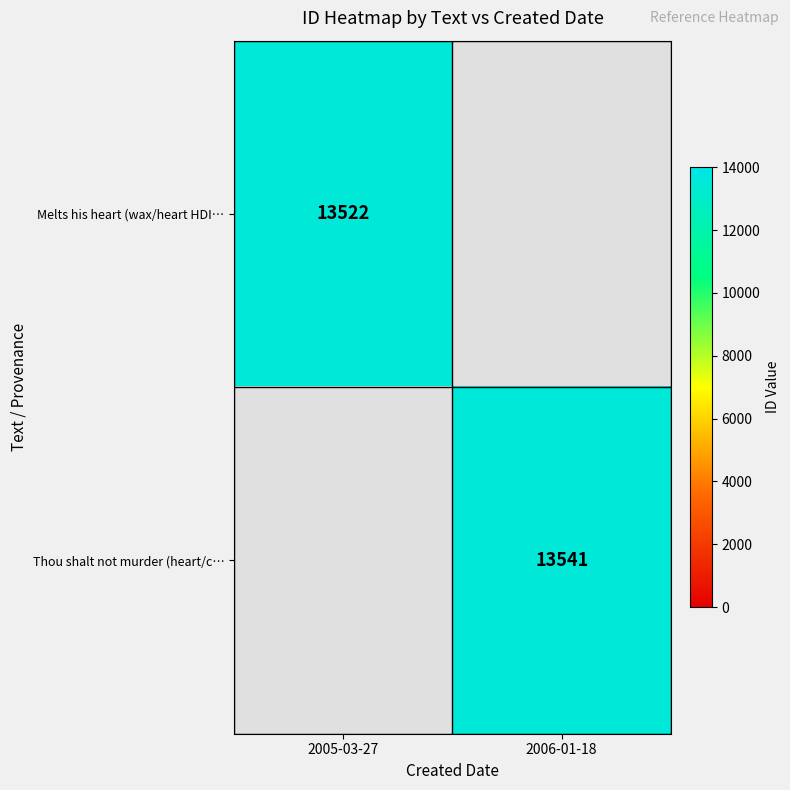

The value of Thou shalt not murder (heart/c… at 2006-01-18 is 3073. True or false?

False